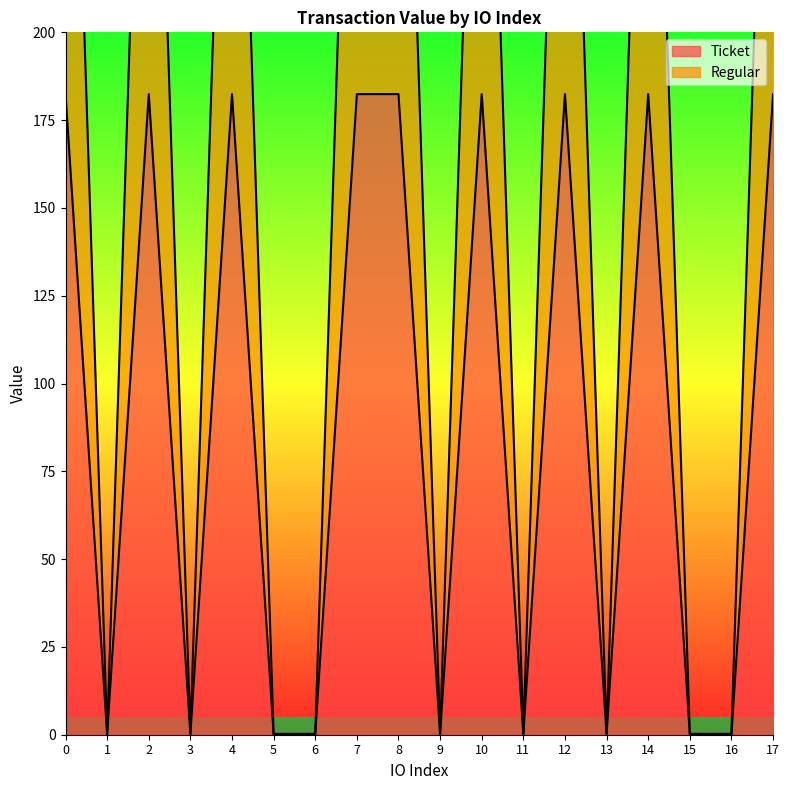

Reading left to right, transcribe all the data shown in this chart.

Ticket: 0=182.4	1=0.1	2=182.4	3=0.1	4=182.4	5=0.1	6=0.1	7=182.4	8=182.4	9=0.1	10=182.4	11=0.1	12=182.4	13=0.1	14=182.4	15=0.1	16=0.1	17=182.4
Regular: 0=364.8	1=0.2	2=364.8	3=0.2	4=364.8	5=0.2	6=0.2	7=364.8	8=364.8	9=0.2	10=364.8	11=0.2	12=364.8	13=0.2	14=364.8	15=0.2	16=0.2	17=364.8